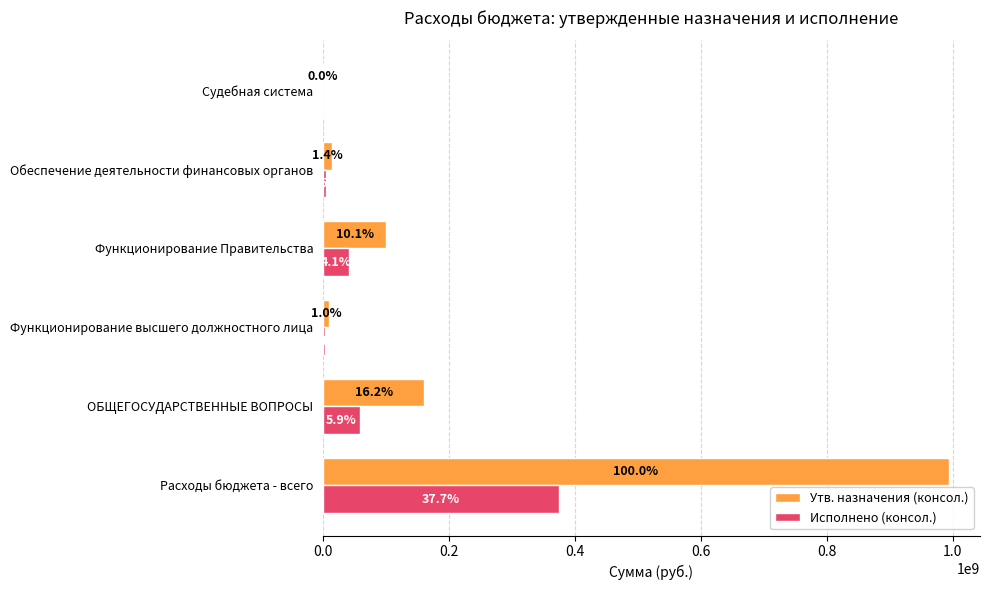

What are all the series names shown in the legend?

Утв. назначения (консол.), Исполнено (консол.)